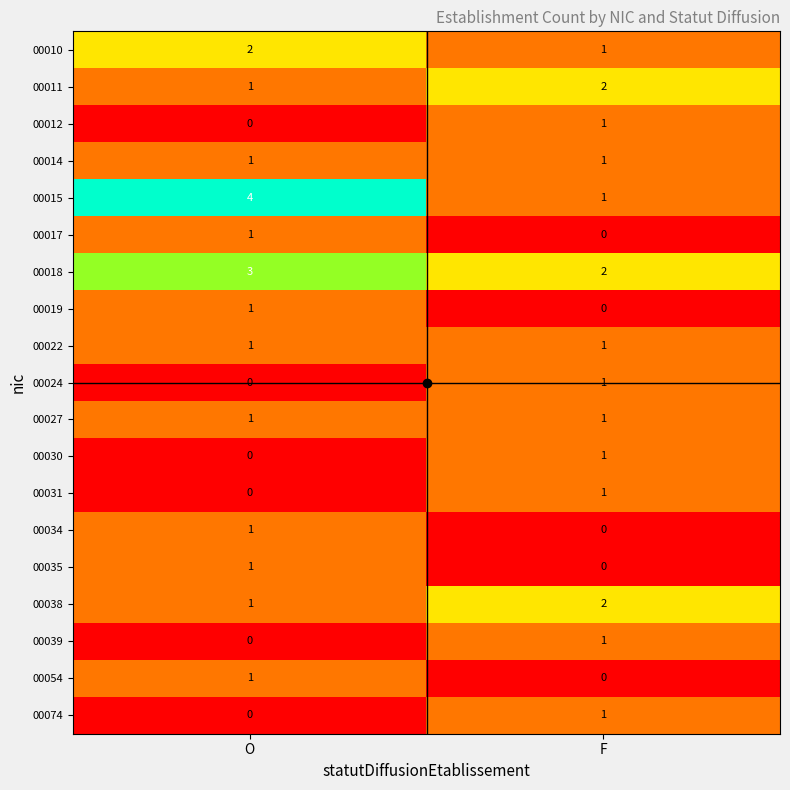

What is the sum of all 00018 values?

5